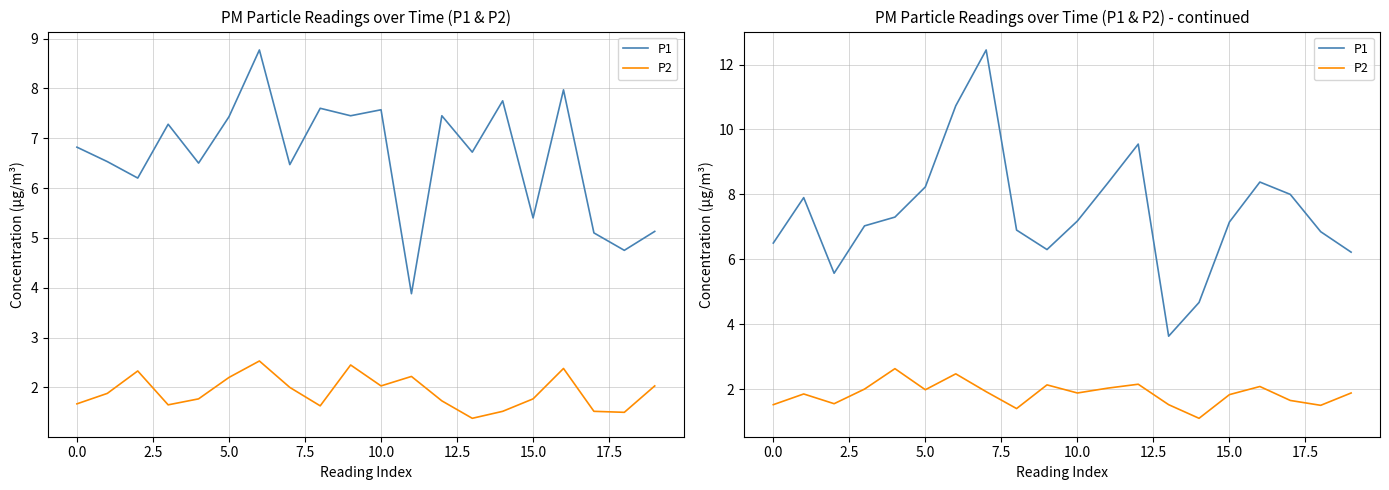

At 7.5, list the series in order from smallest to largest.

P2, P1